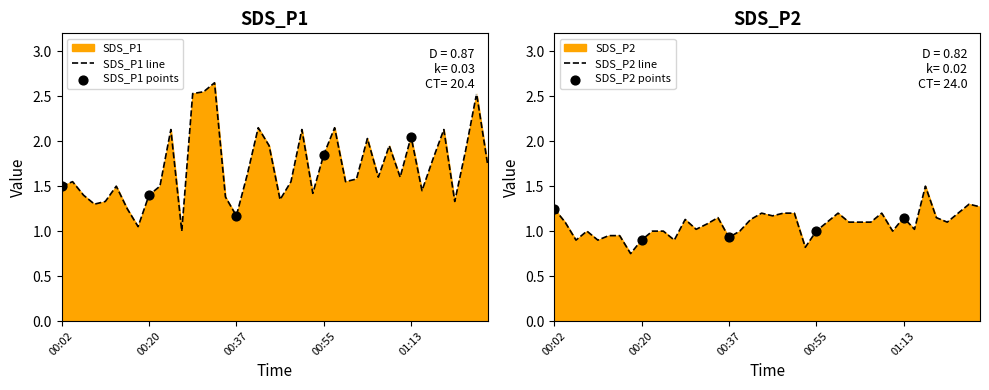

Which series has the largest total across all categories?

SDS_P1